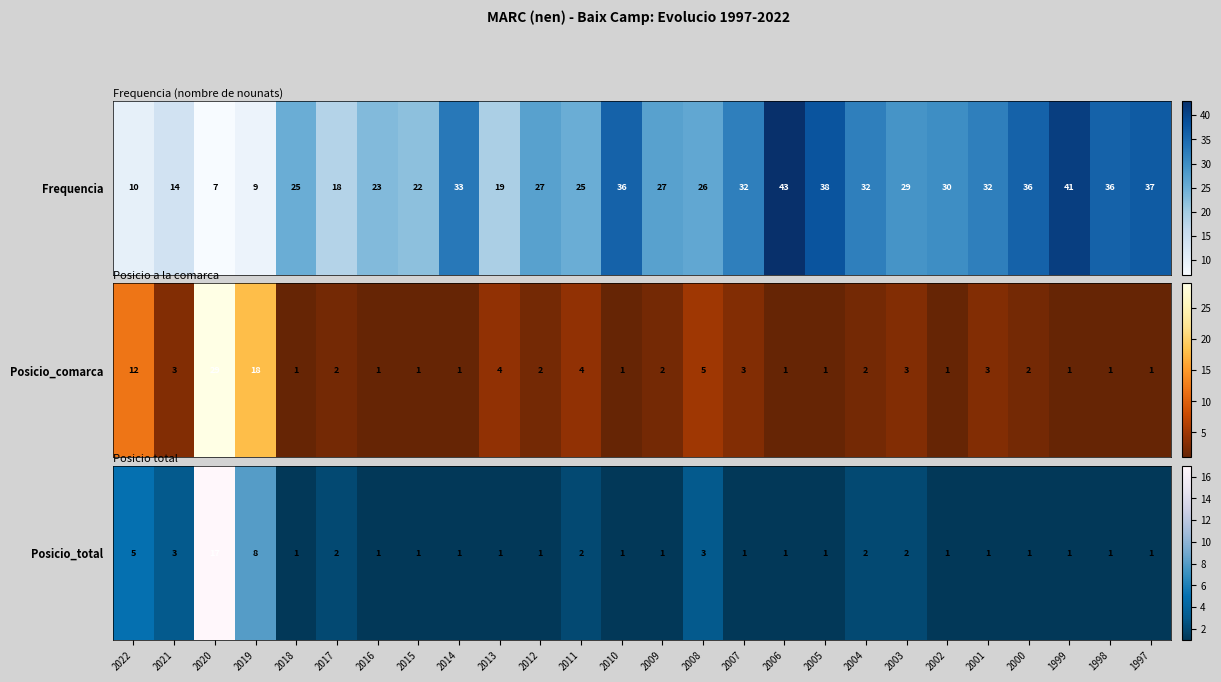

What is the smallest value displayed?

1